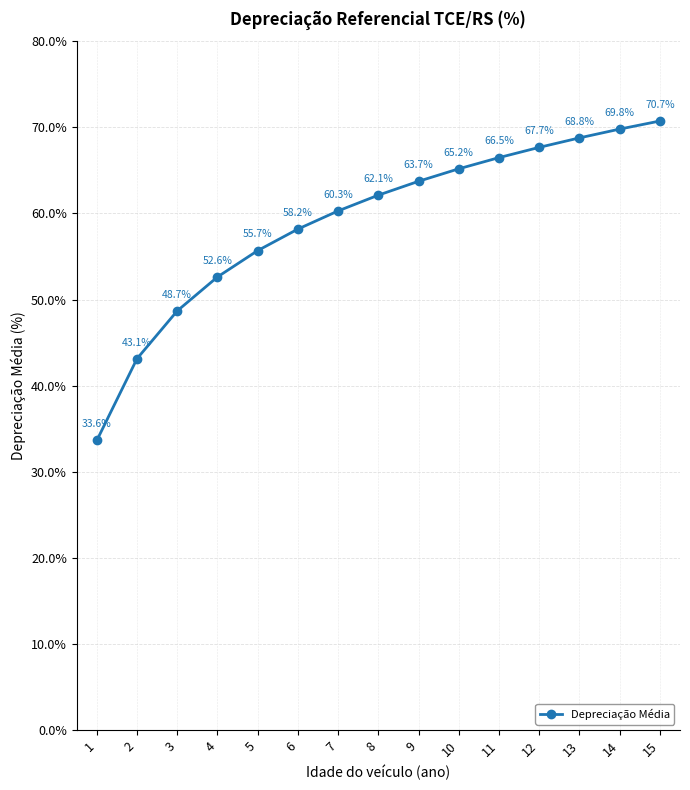

How many lines are shown in the chart?

1